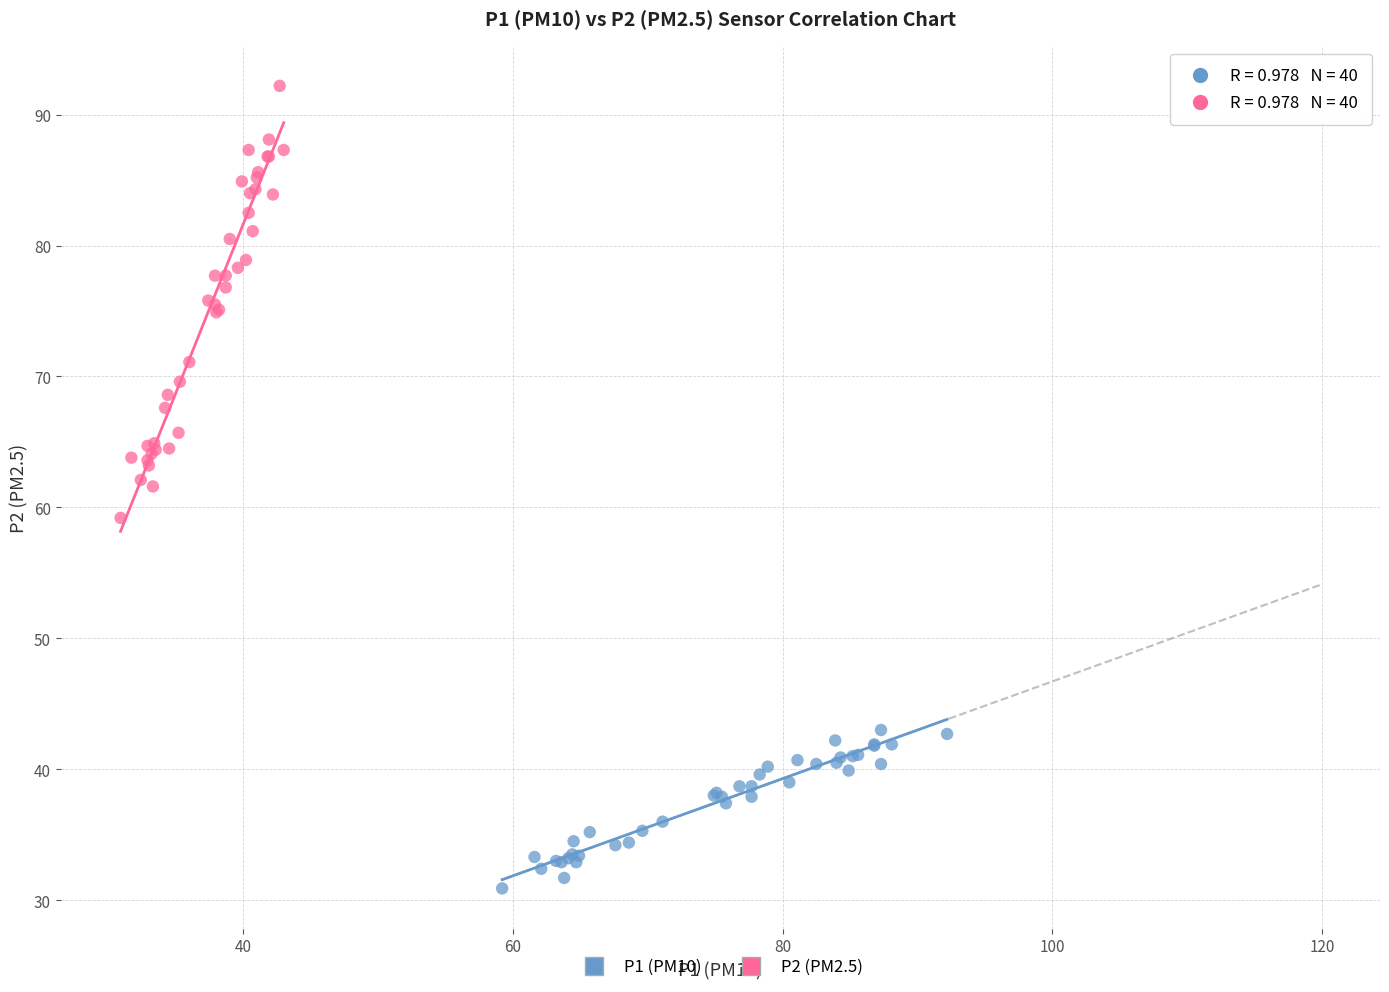

What are all the series names shown in the legend?

P1 (PM10), P2 (PM2.5)